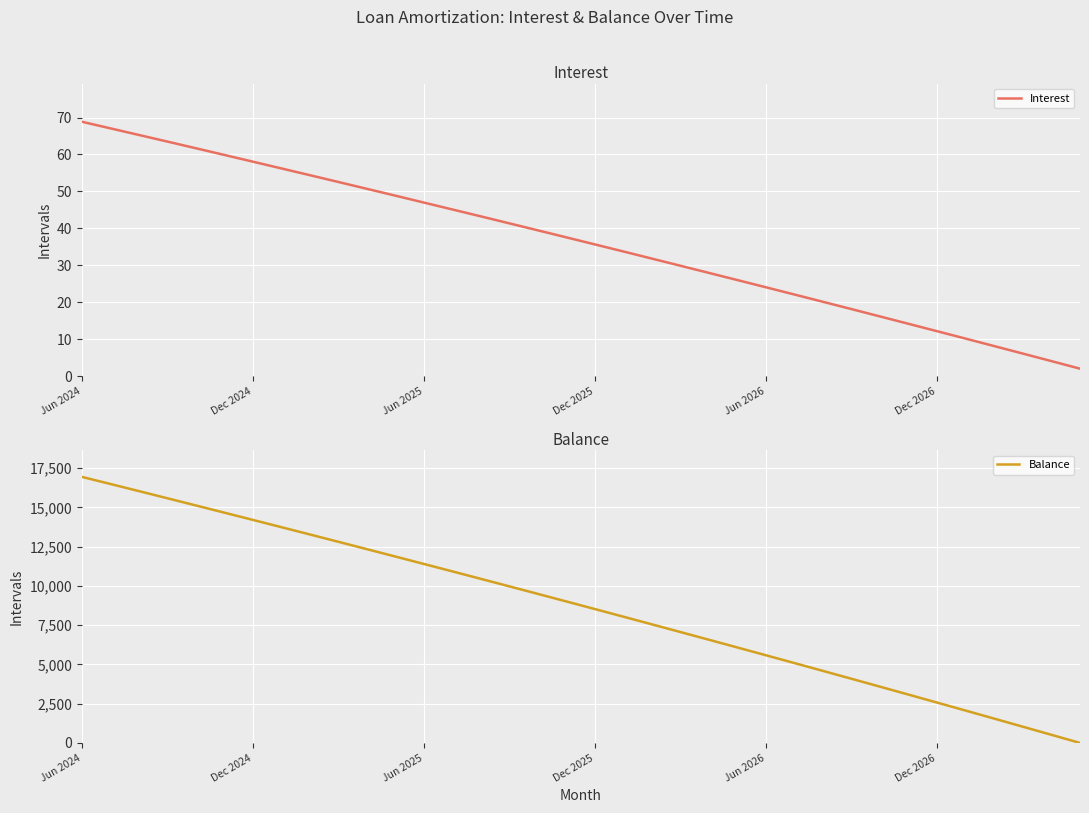

True or false: Interest and Balance cross at least once.

False